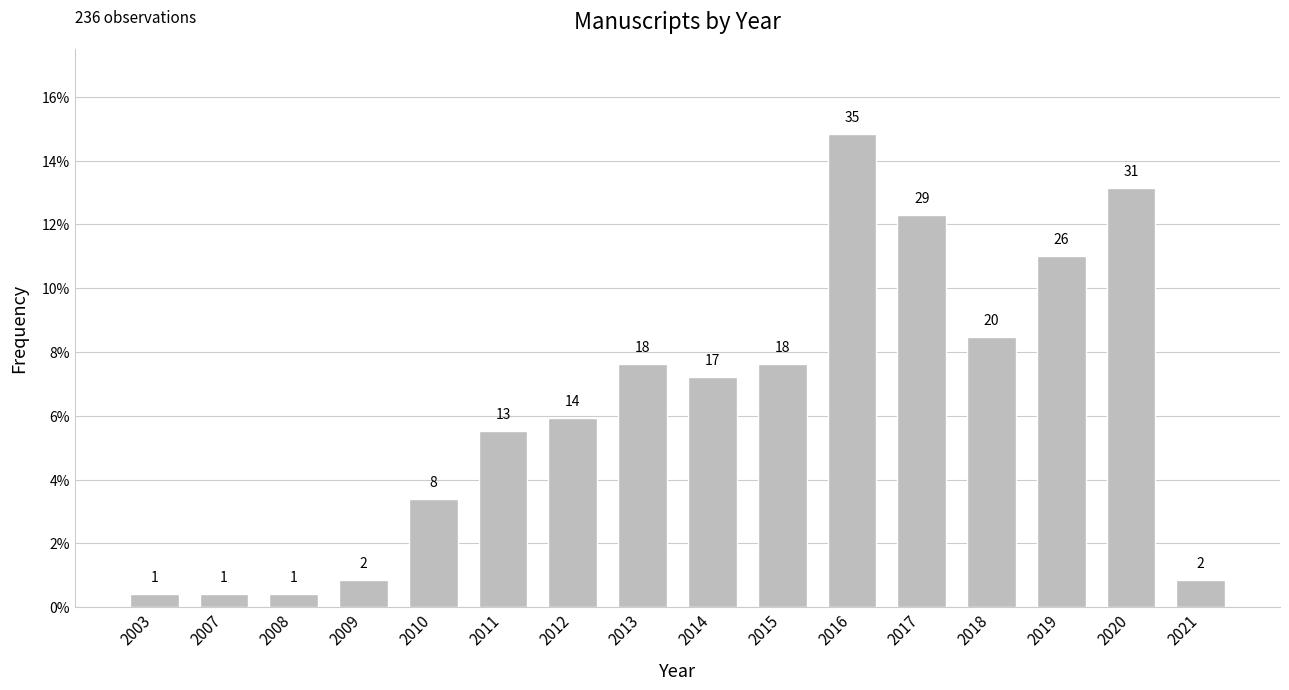

The value at 2009 is 0.0. True or false?

False